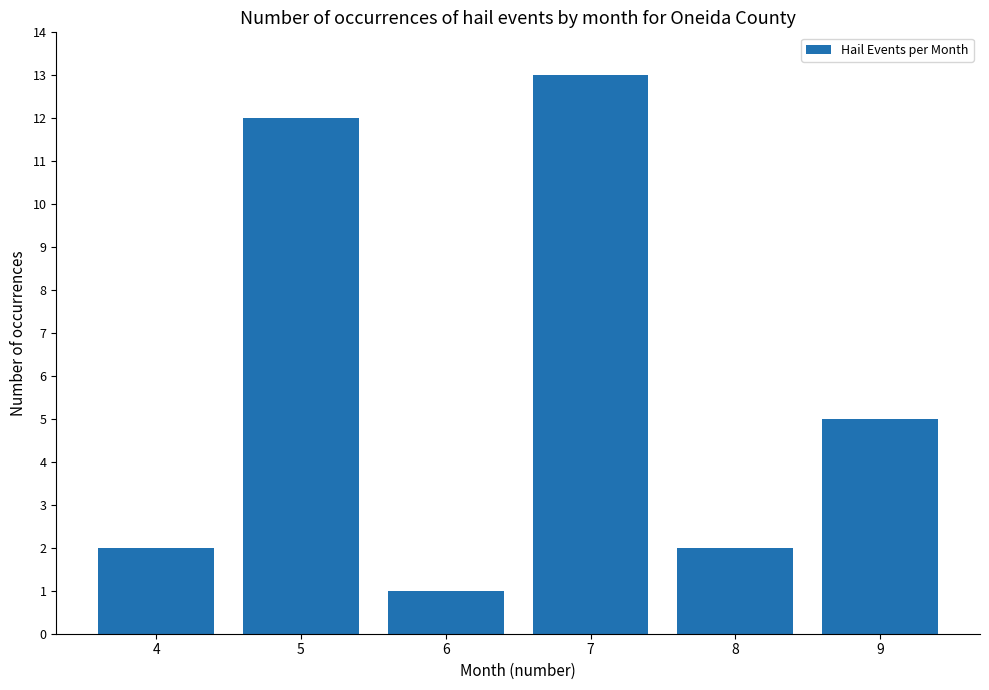

Which category has the lowest value across all series?

6